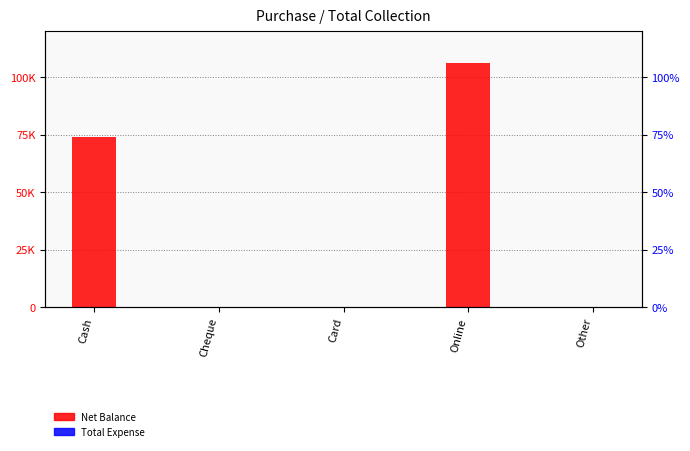

Which category has the lowest value in the Total Expense series?

Cash